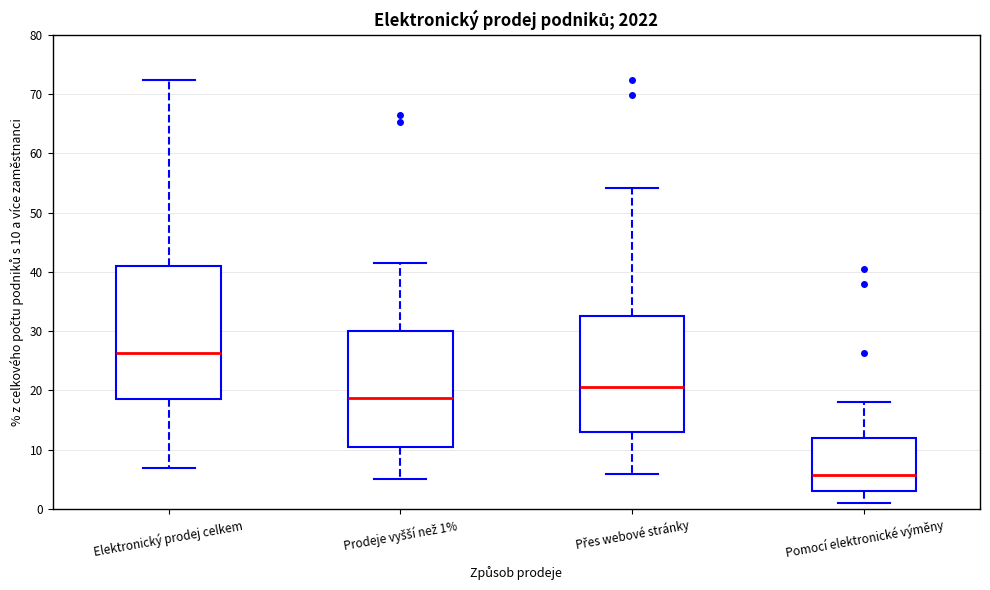

Comparing the boxes themselves (not the whiskers), which one is the tallest?

Elektronický prodej celkem